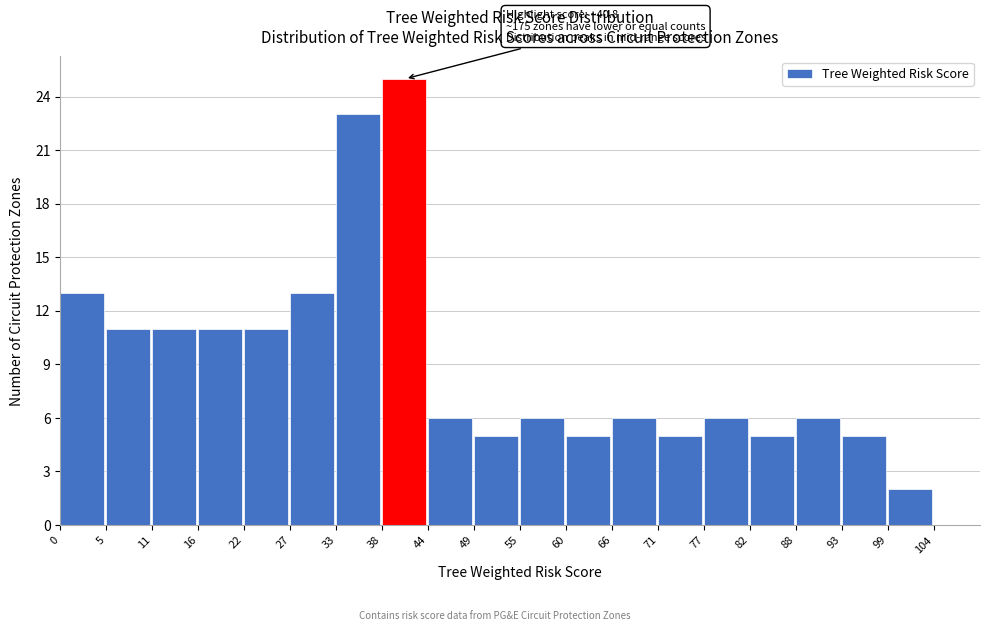

Which range on the x-axis has the tallest bar?

38.5 to 44.0